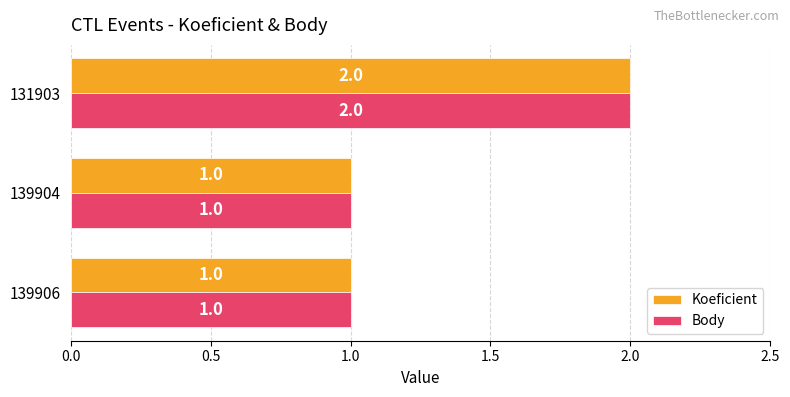

Which label corresponds to the largest value in the chart?

131903